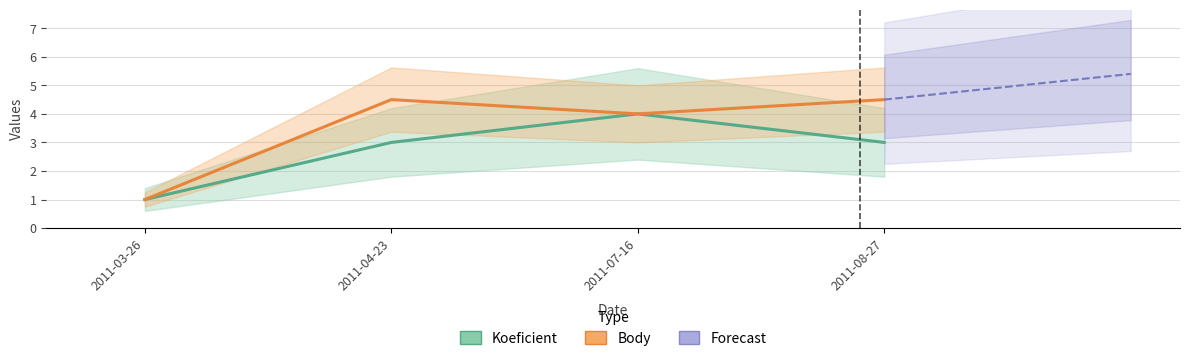

List the labels in order of Body value, smallest first.

2011-03-26, 2011-07-16, 2011-04-23, 2011-08-27